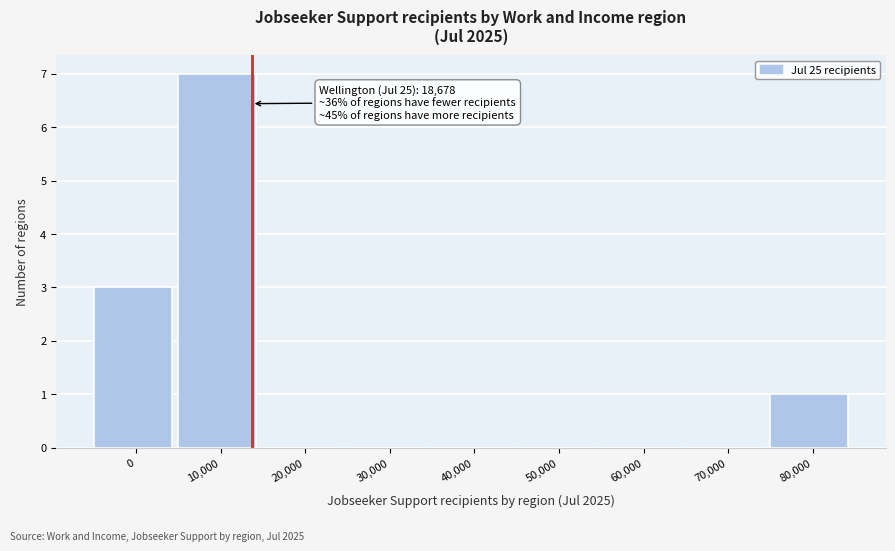

Reading right to left, transcribe all the data shown in this chart.

80,000=1	70,000=0	60,000=0	50,000=0	40,000=0	30,000=0	20,000=0	10,000=7	0=3